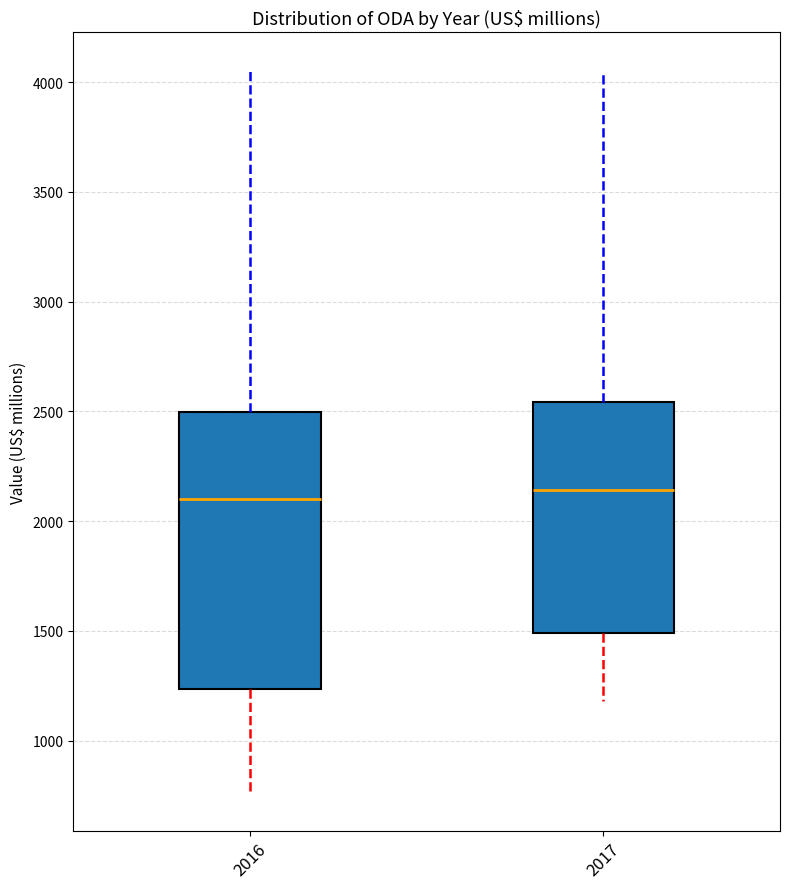

Reading left to right, transcribe this box plot: for each box, give where its median line is, the range the box spans, and where its two whiskers end, as read against the y-axis. The values are not printed on the chart, so give them approximately, as read against the axis.

2016: median 2100, box 1250 to 2500, whiskers 750 to 4050
2017: median 2150, box 1500 to 2550, whiskers 1200 to 4050